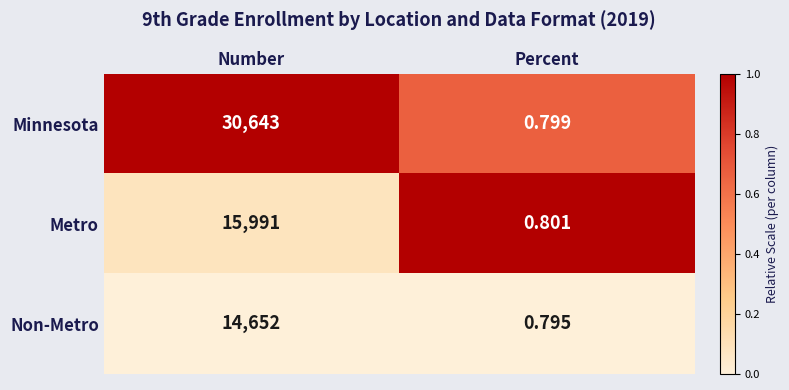

At Number, list the series in order from smallest to largest.

Non-Metro, Metro, Minnesota